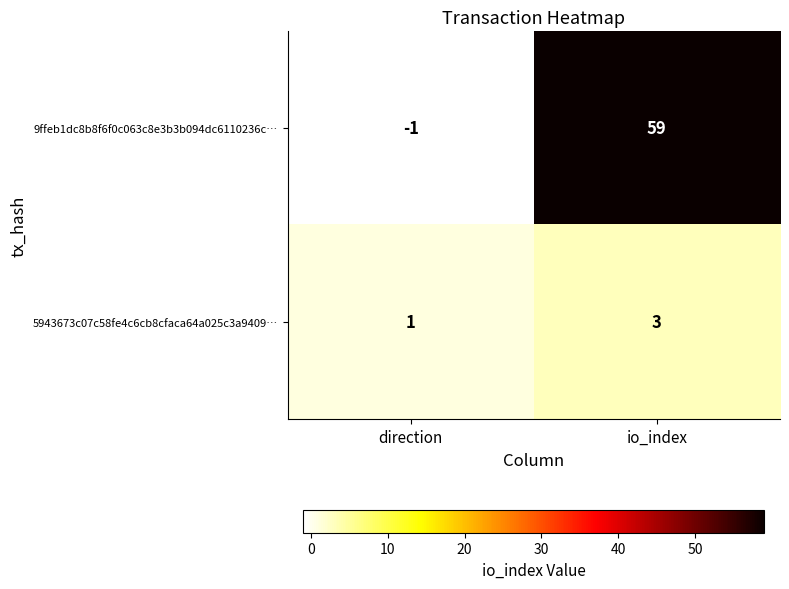

What is the difference between the 9ffeb1dc8b8f6f0c063c8e3b3b094dc6110236c… values at direction and io_index?

60